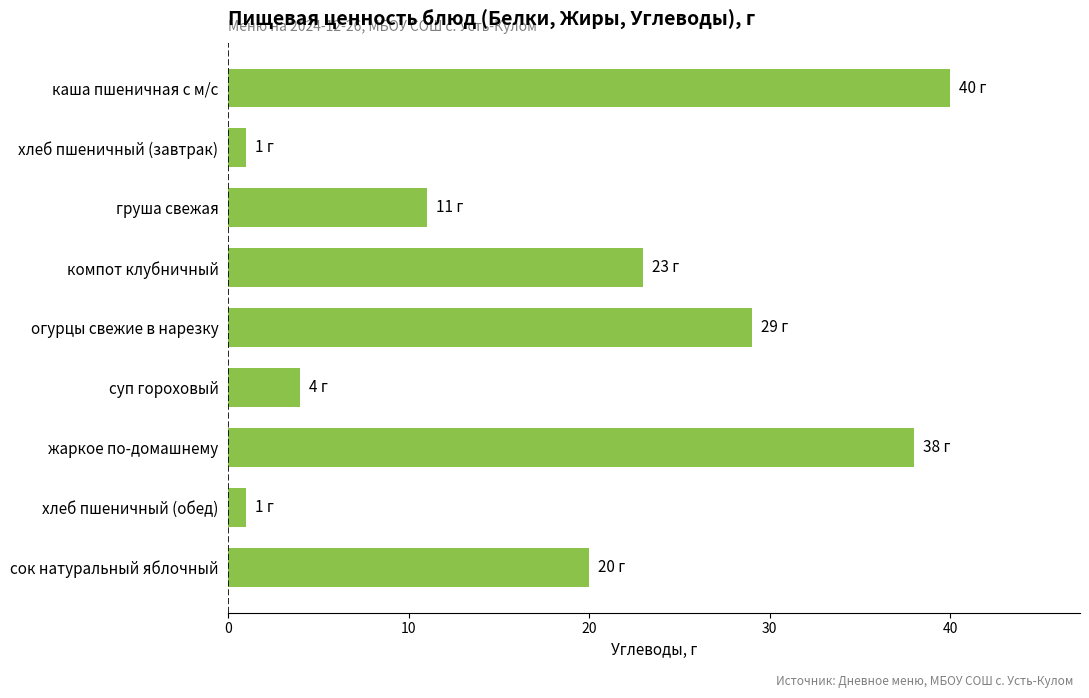

What is the label of the 8th bar from the top?

хлеб пшеничный (обед)